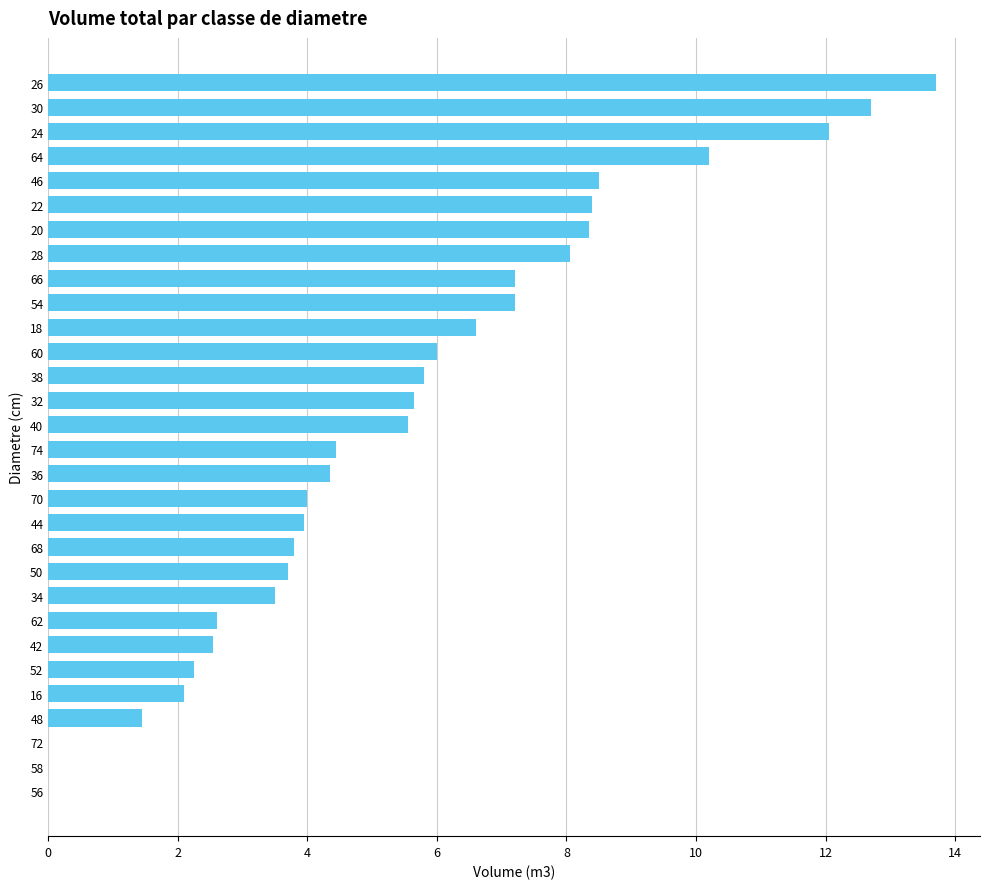

Approximately how many times larger is the value at 30 compared to 70?

3.2